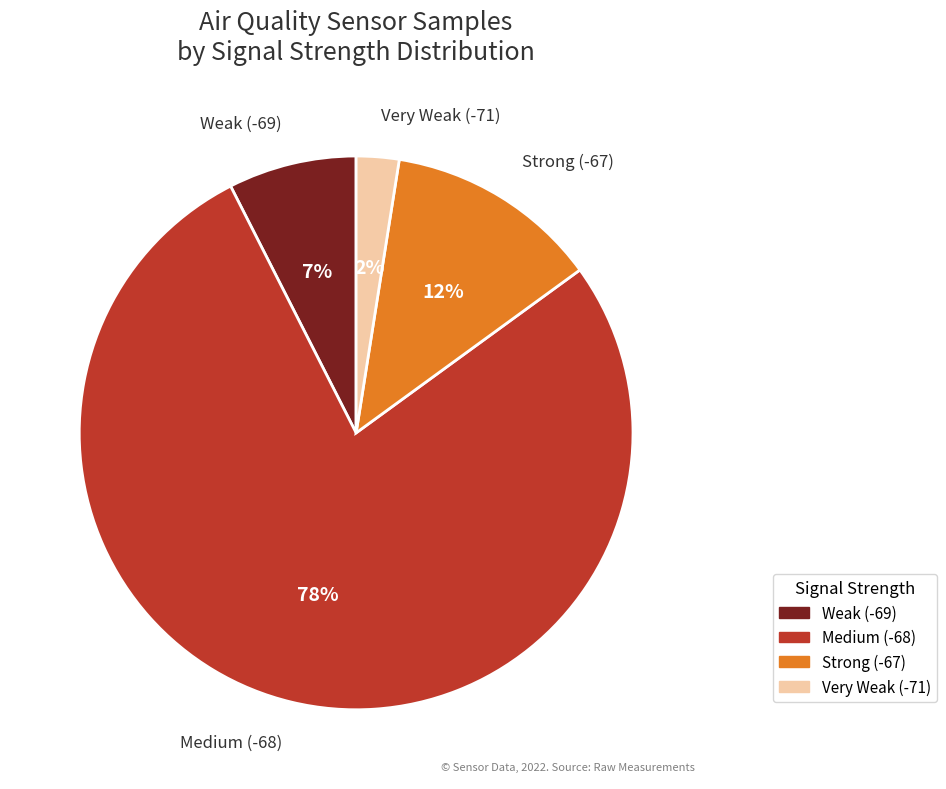

Is there any slice that represents more than half of the pie?

Yes